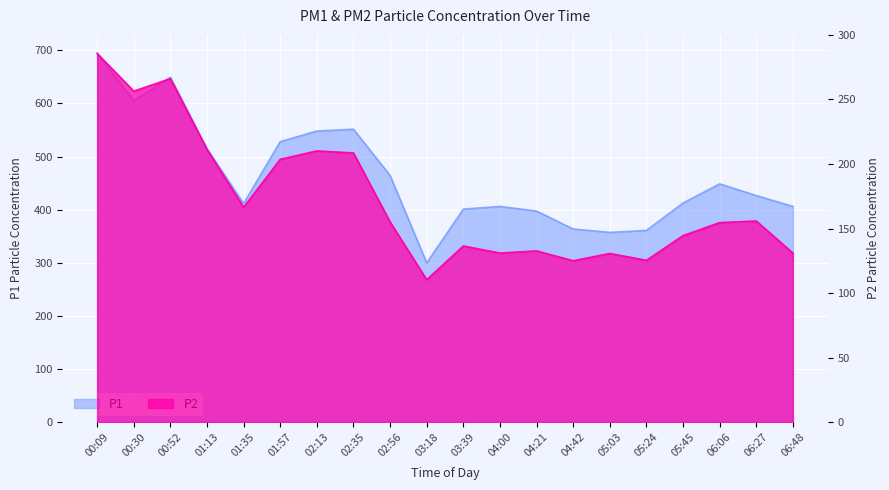

What is the difference between the P1 values at 06:06 and 04:21?

51.2